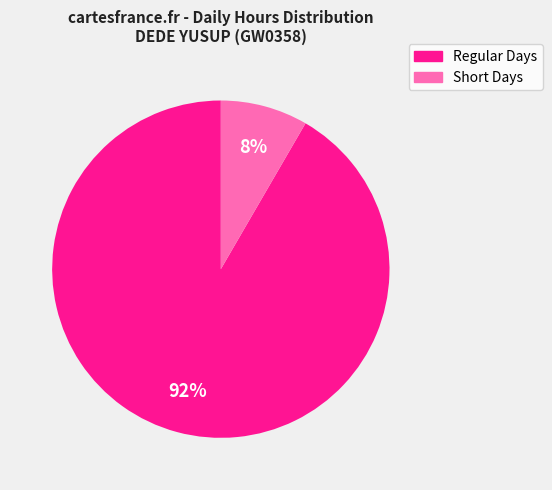

To the nearest percent, what is the average slice percentage?

50%